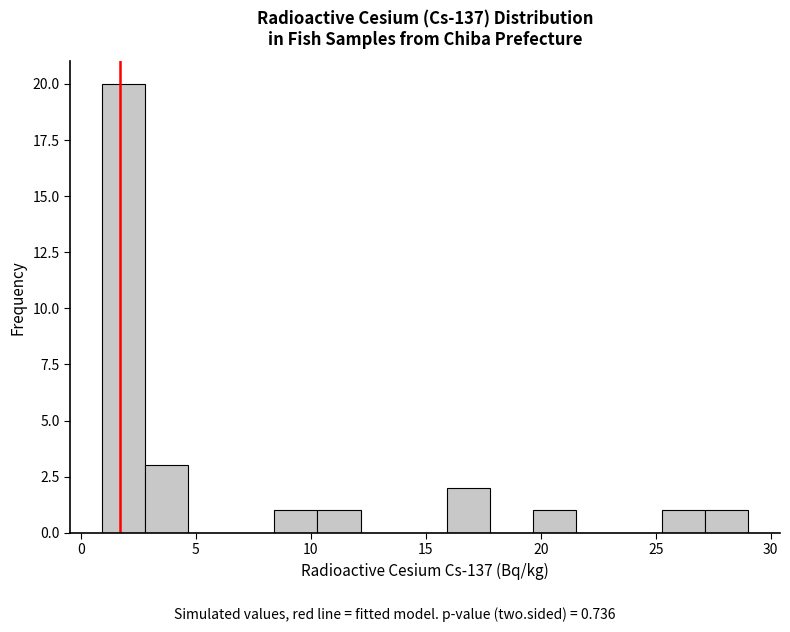

Read against the x-axis, roughly where is the centre of the tallest bar?

2.0